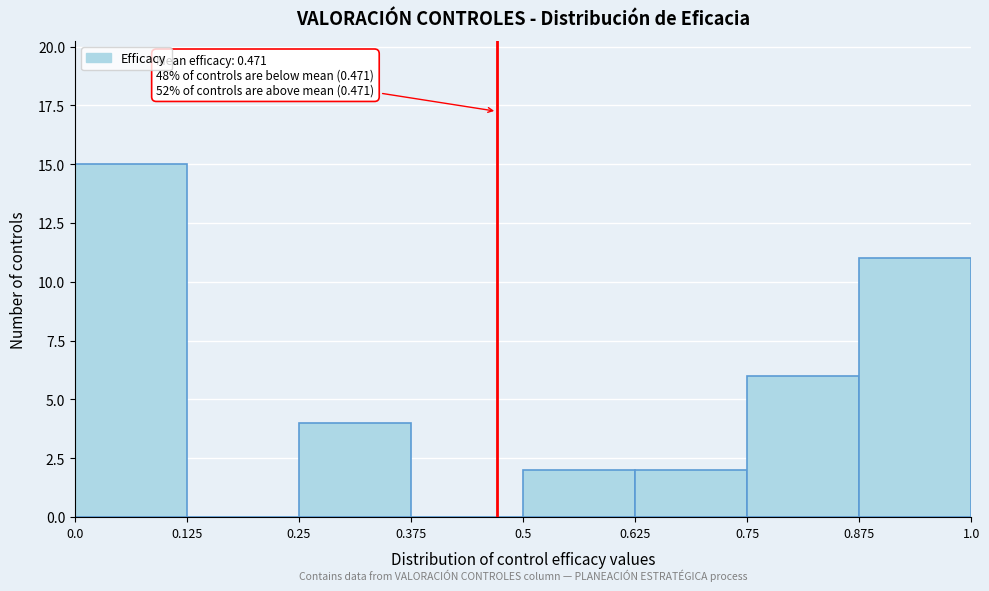

Which range on the x-axis has the tallest bar?

0.0 to 0.125